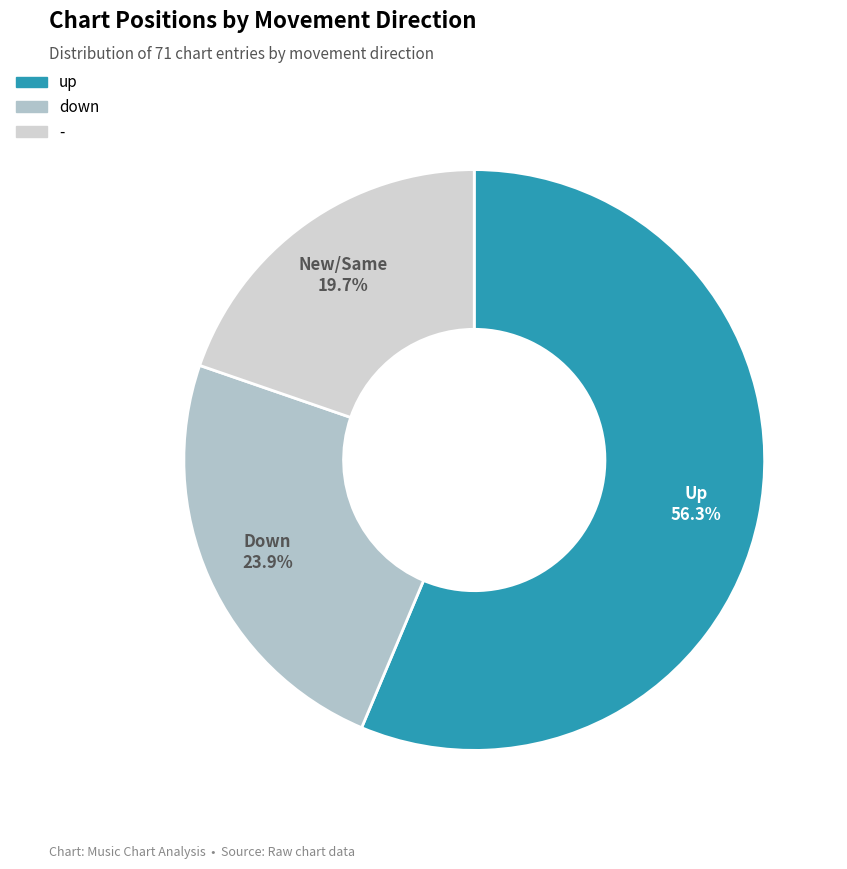

Count the number of slices in the pie.

3